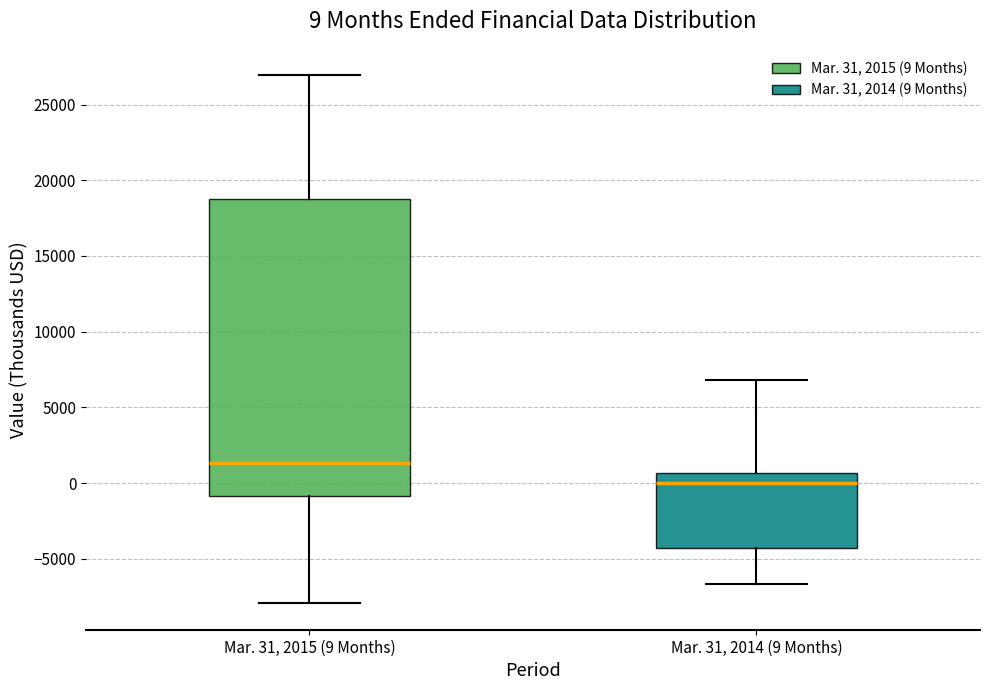

Which box's median line is the lowest?

Mar. 31, 2014 (9 Months)